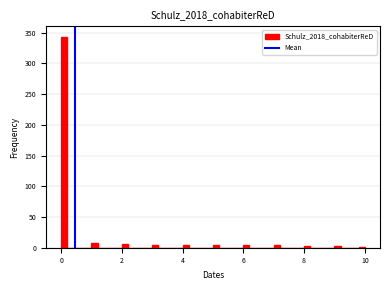

Around what value on the x-axis is the tallest bar? Give the approximate position of its centre, as read against the axis.

0.2